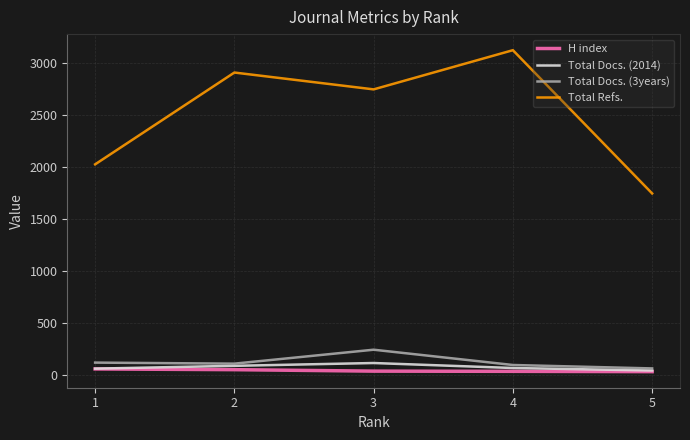

Which series has the widest spread of values?

Total Refs.